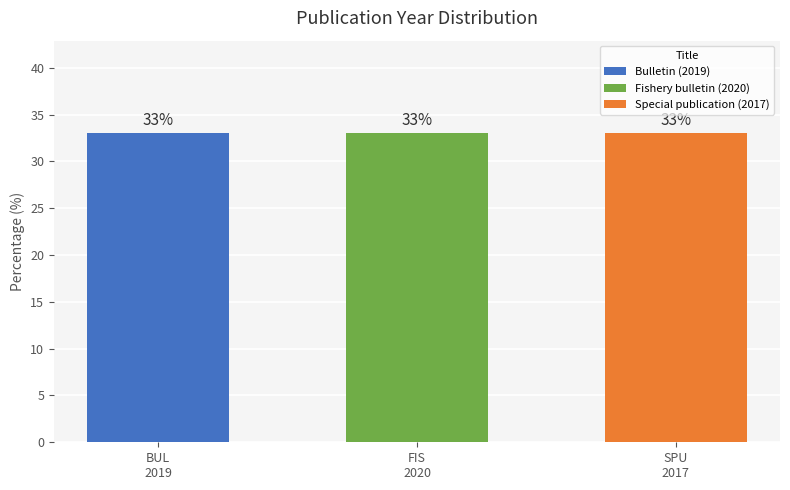

How many bars are there in total?

3